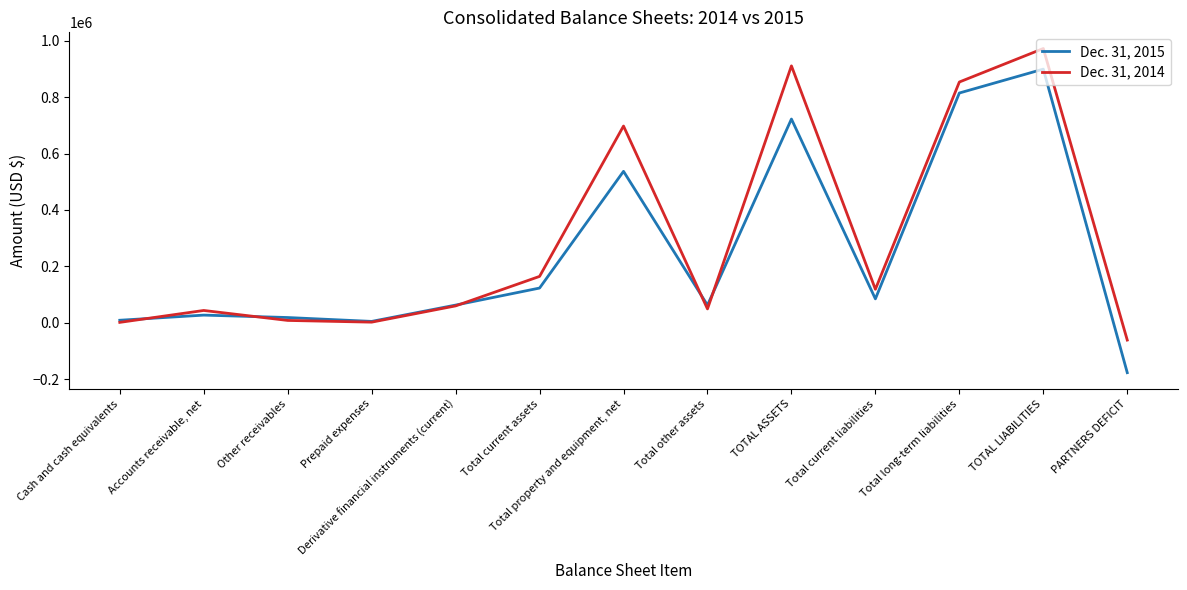

At which category is the sum across all series the highest?

TOTAL LIABILITIES